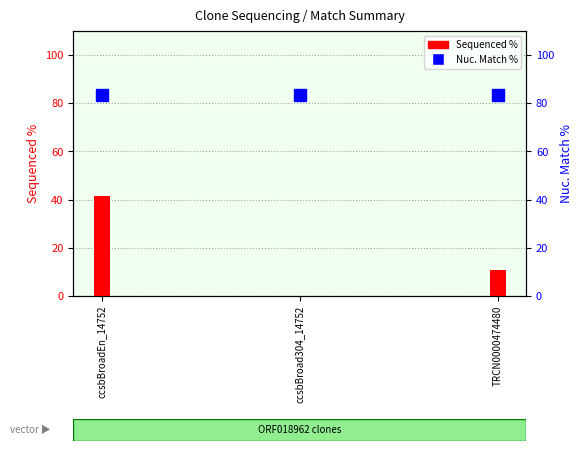

Reading right to left, what are all the values shown in this chart?

Sequenced %: TRCN0000474480=10.6	ccsbBroad304_14752=0.0	ccsbBroadEn_14752=41.7
Nuc. Match %: TRCN0000474480=83.5	ccsbBroad304_14752=83.5	ccsbBroadEn_14752=83.5